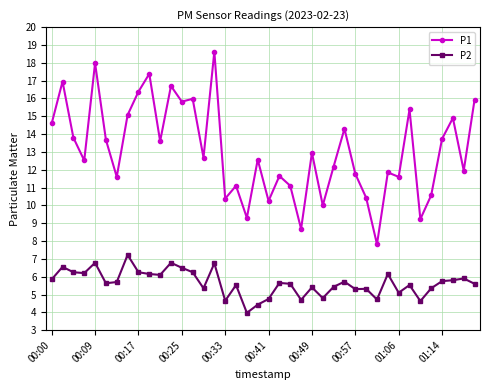

What is the sum of all P1 values?

523.0